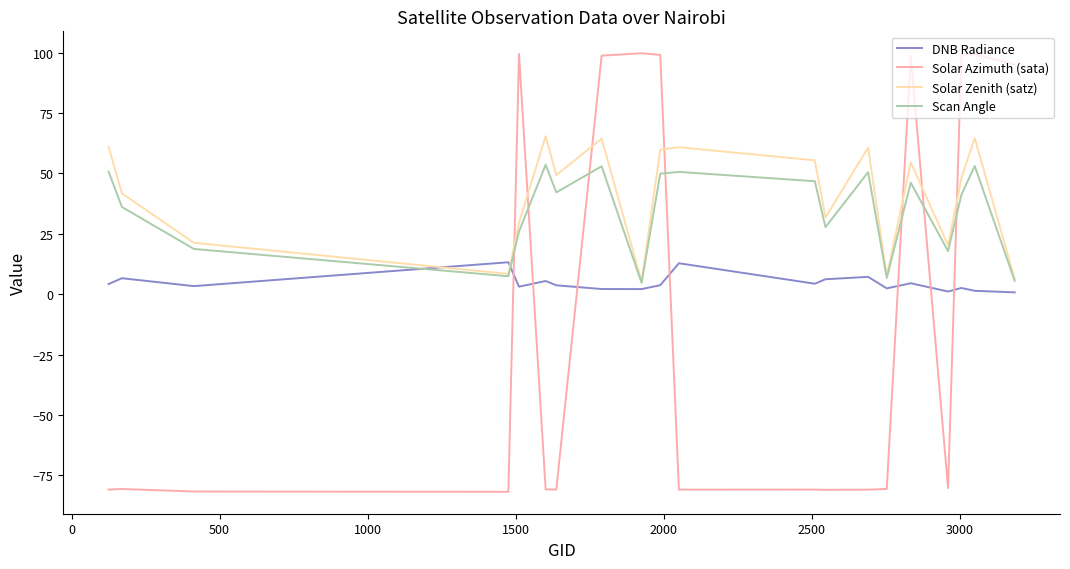

In Solar Azimuth (sata), how many points are higher than both neighbors (excluding endpoints)?

6